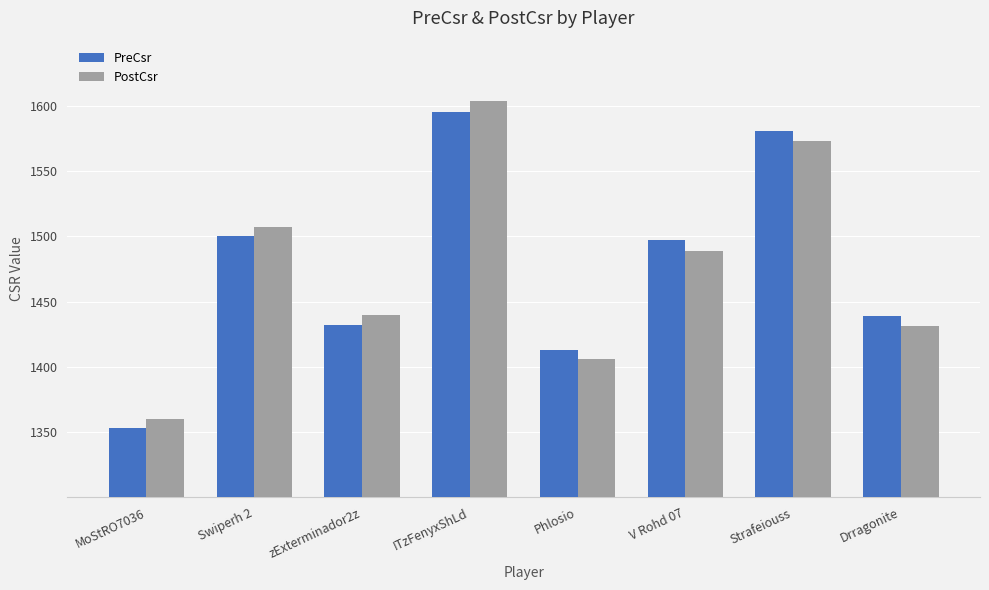

What is the difference between the PostCsr values at zExterminador2z and Phlosio?

34